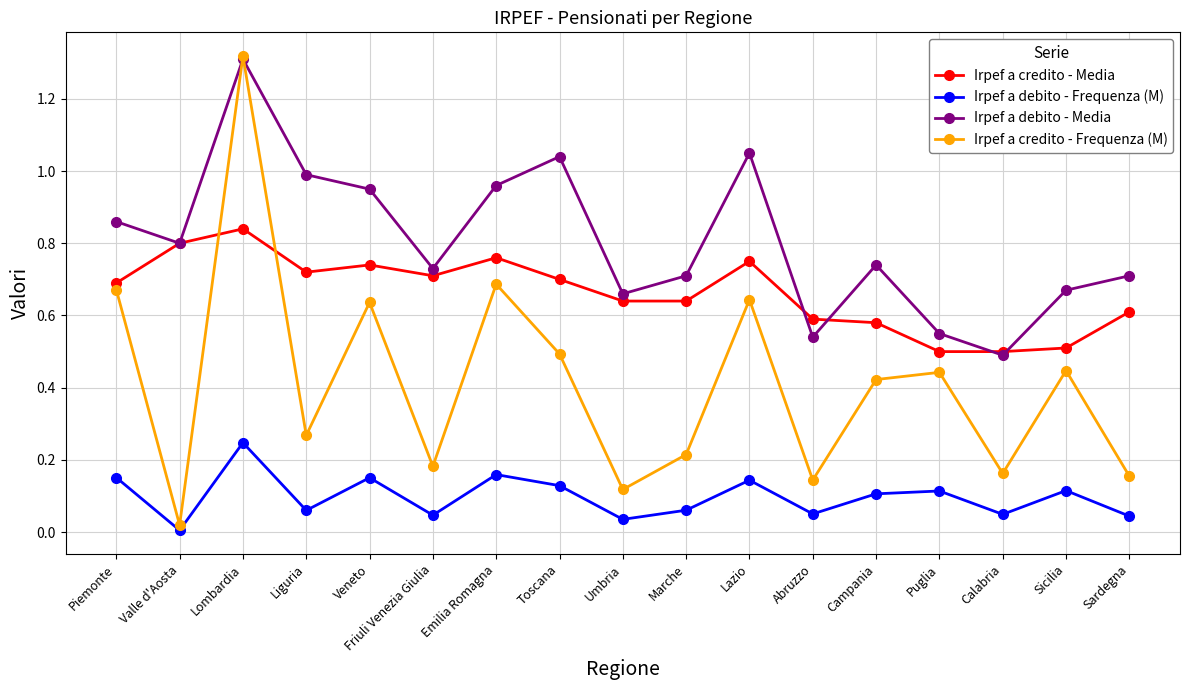

What position from the left is Lombardia?

3